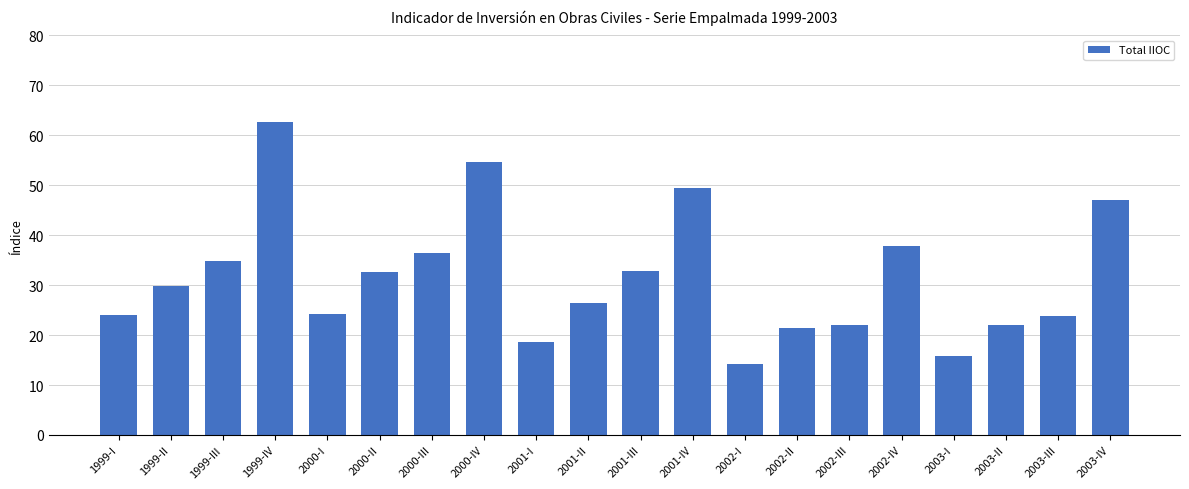

At which label does the data first exceed 29?

1999-II